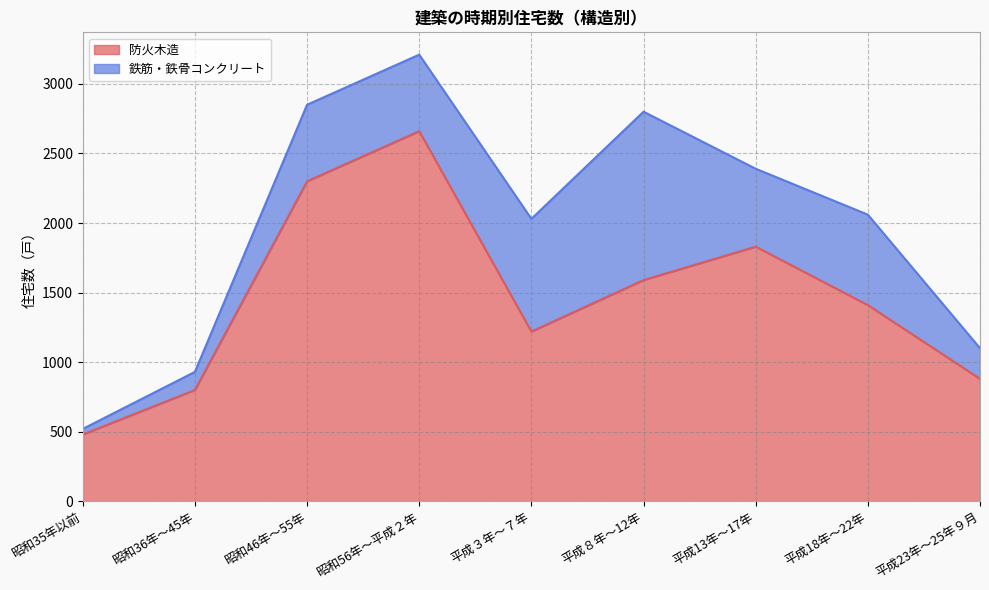

Reading right to left, what are all the values shown in this chart?

平成23年～25年９月=880	平成18年～22年=1410	平成13年～17年=1830	平成８年～12年=1590	平成３年～７年=1220	昭和56年～平成２年=2660	昭和46年～55年=2300	昭和36年～45年=800	昭和35年以前=480